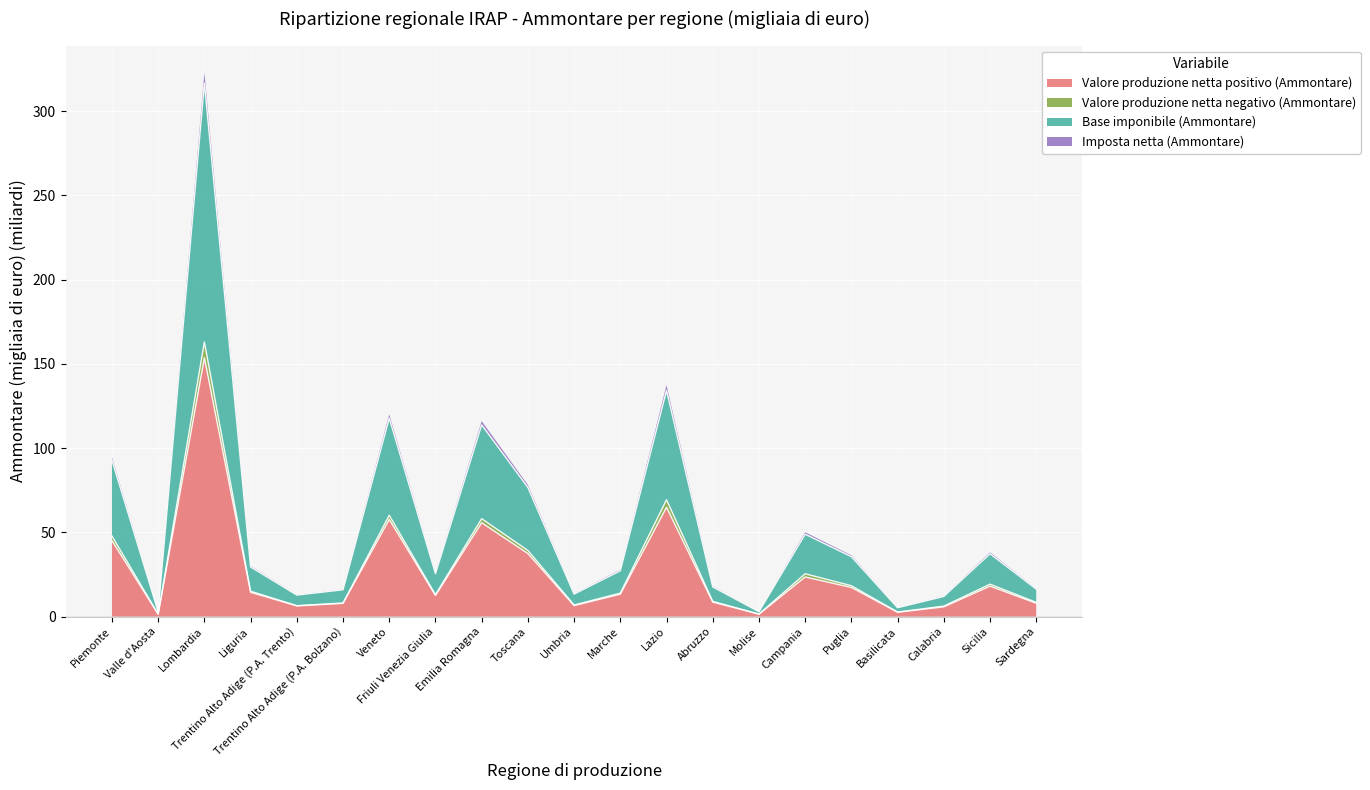

Which category has the highest value in the Valore produzione netta negativo (Ammontare) series?

Lombardia